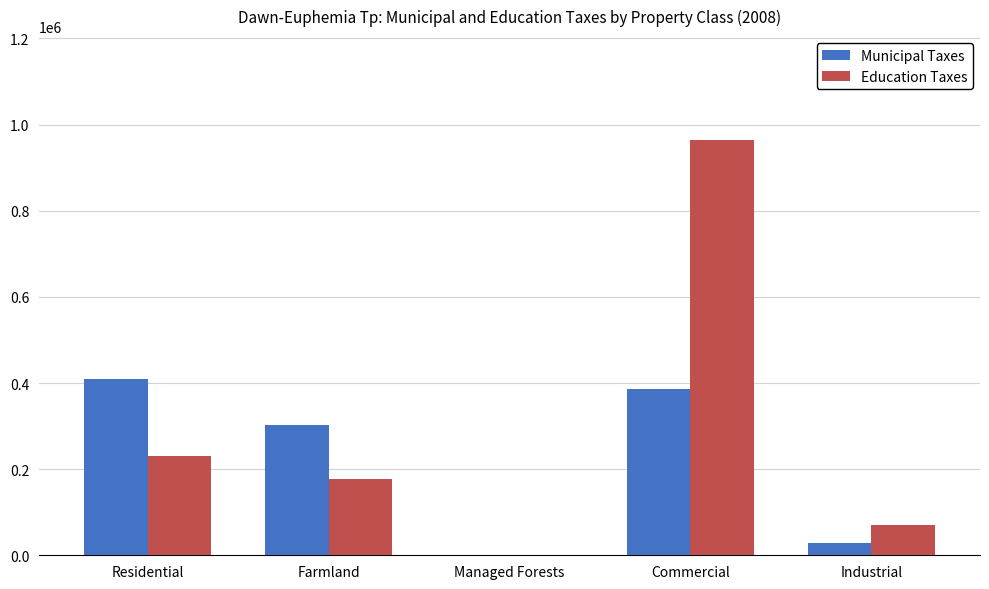

At which category is the sum across all series the highest?

Commercial